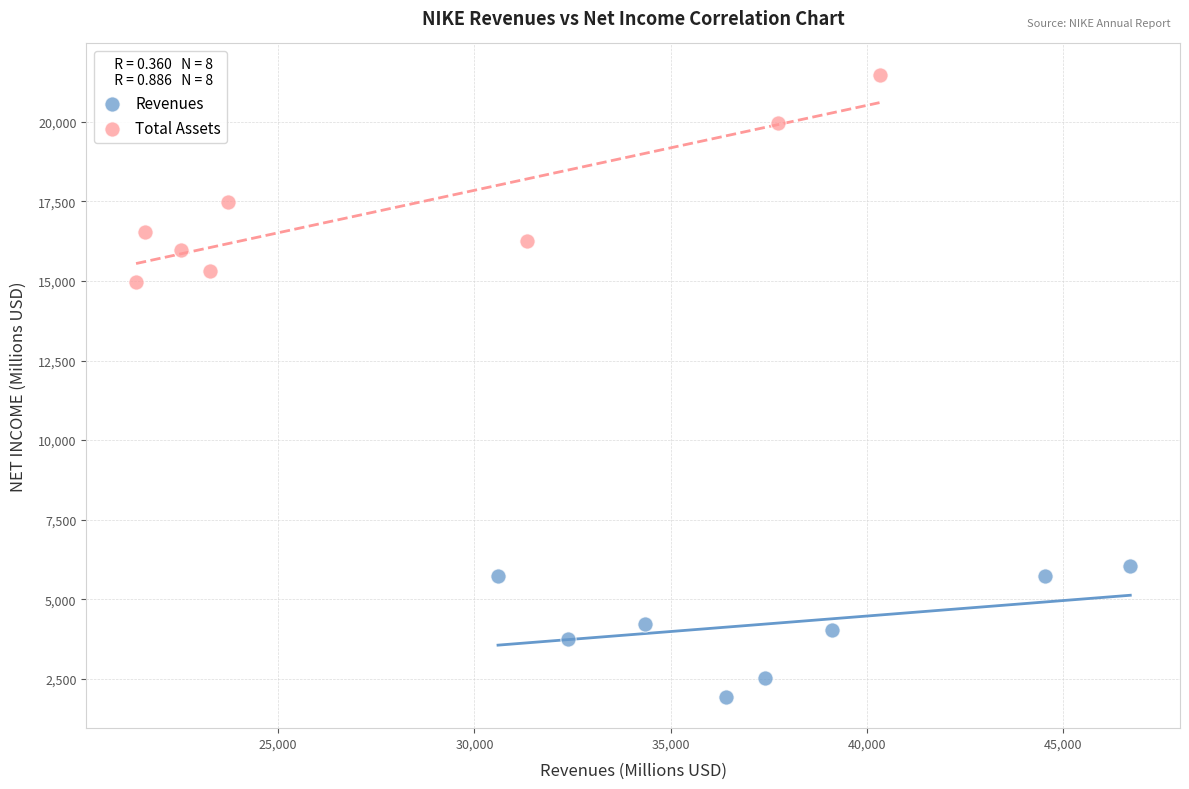

Which series contains the lowest Y value?

Revenues